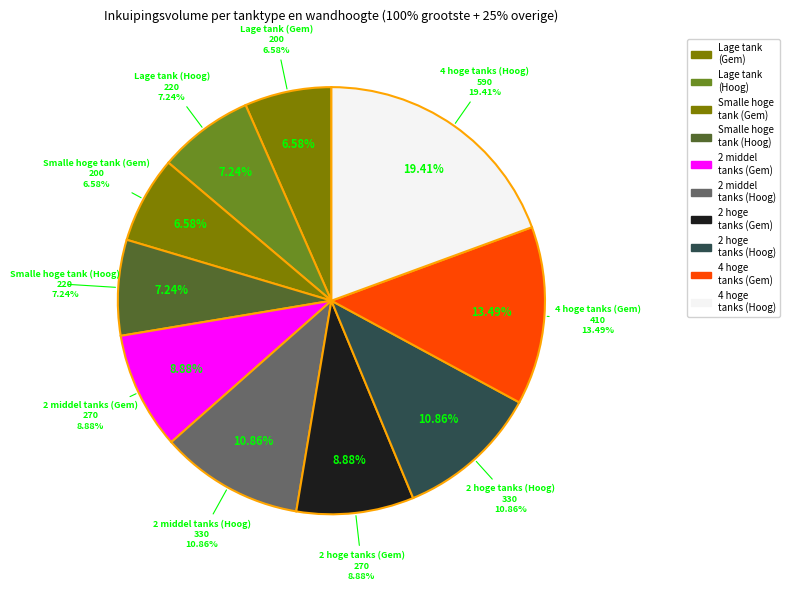

What percentage is the Vier even grote hoge tanks (Gemiddeld) slice, to the nearest percent?

13%